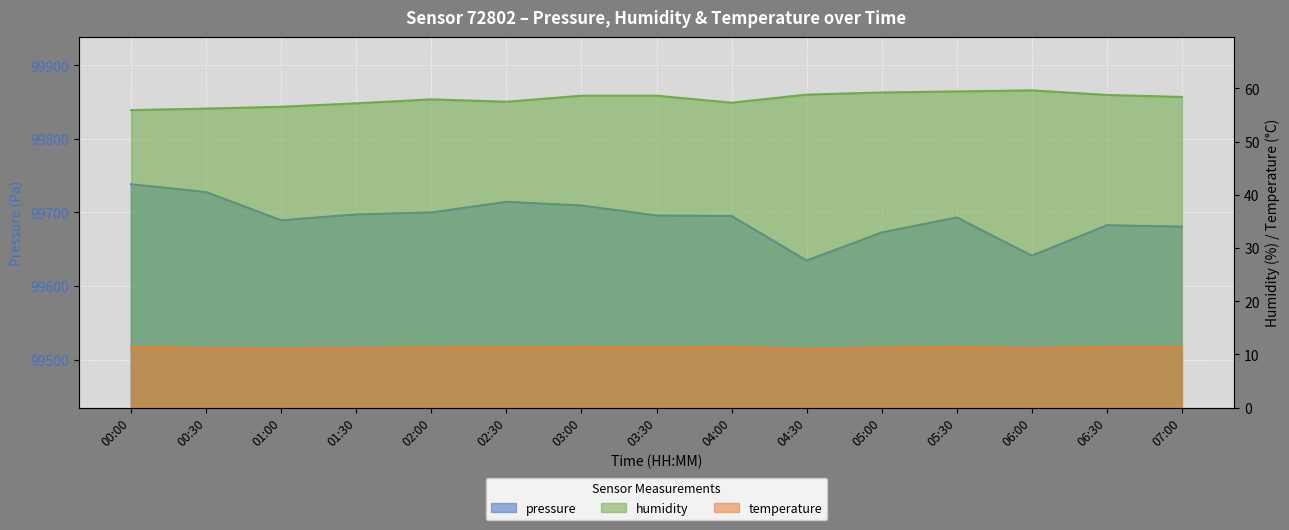

Which series has the widest spread of values?

pressure